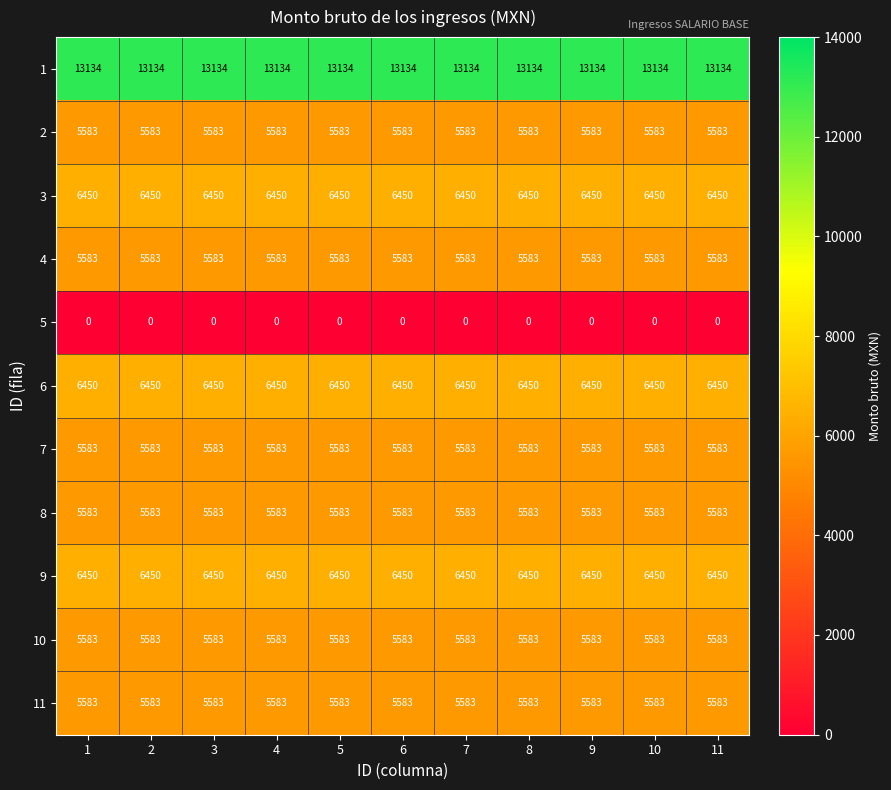

The value of 1 at 5 is 23082. True or false?

False